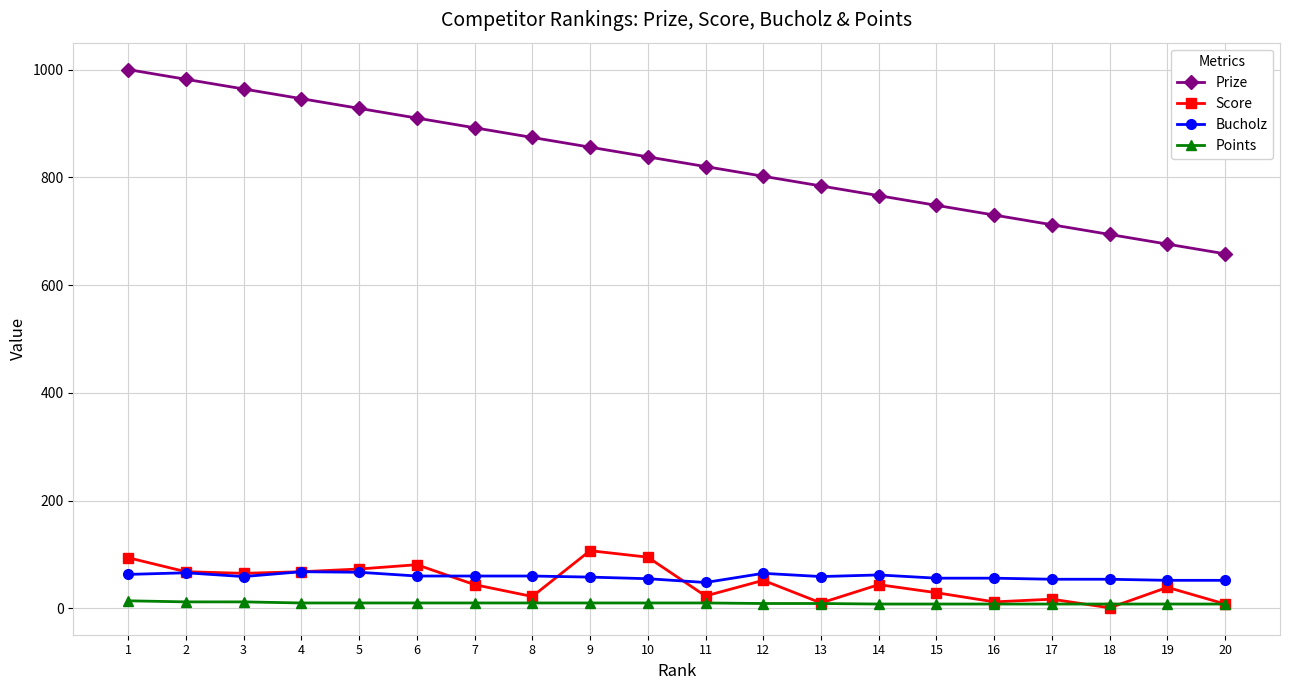

What is the difference between the second highest and second lowest values in the Prize series?

306